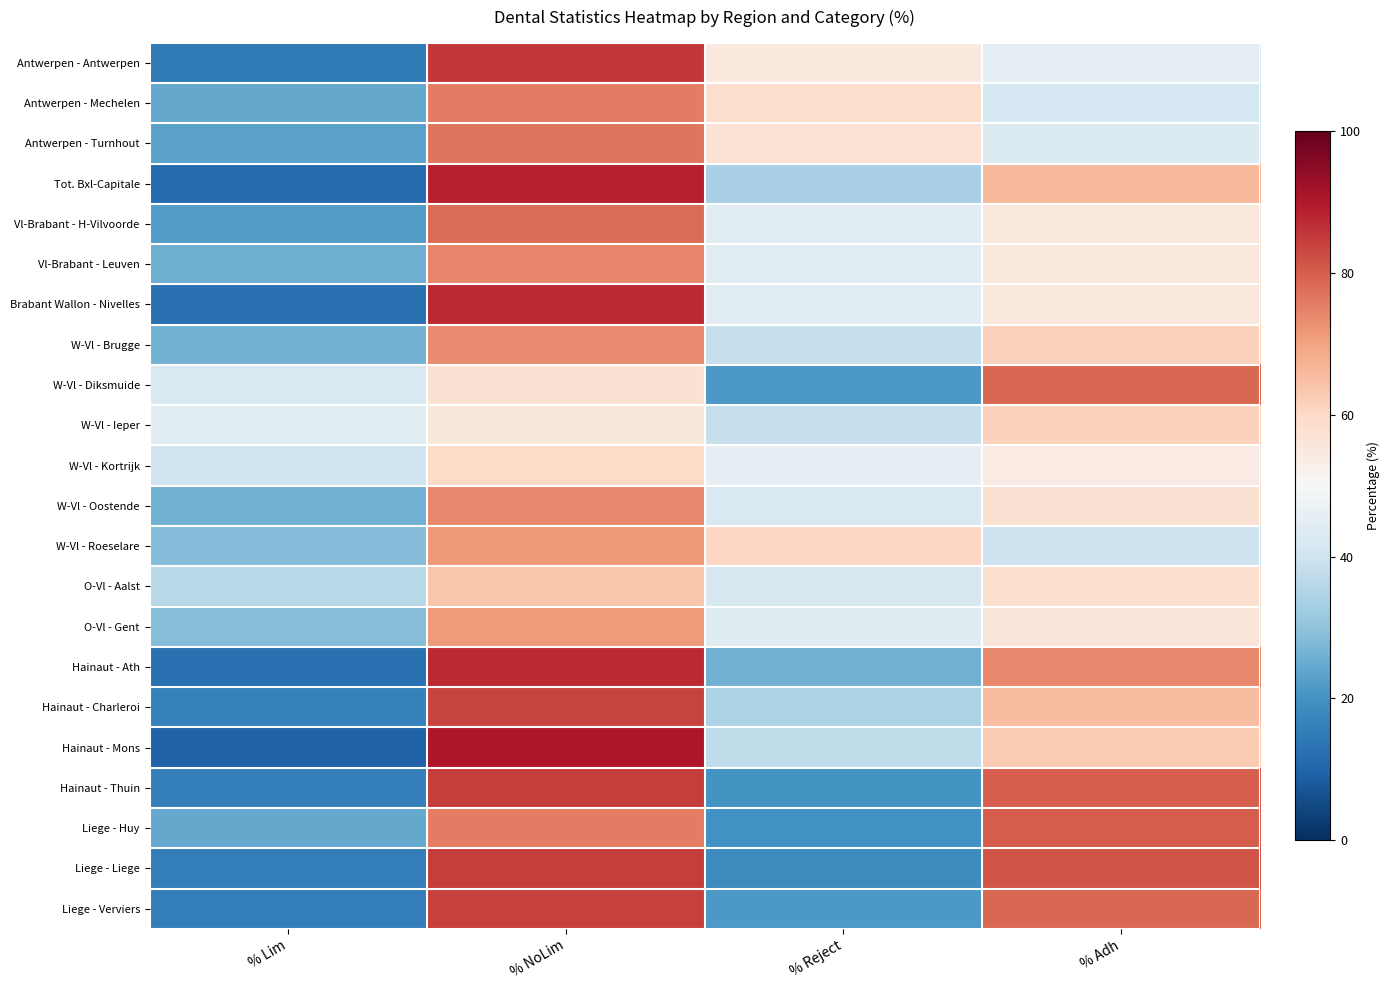

What is the spread (max minus min) of values at % Lim?

35.0